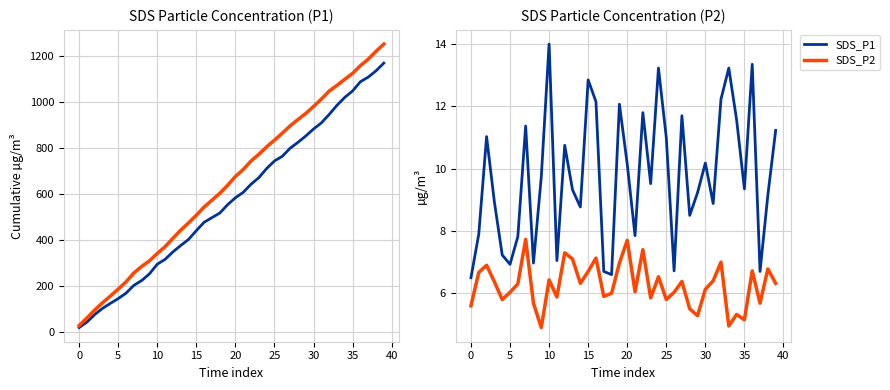

Which has a higher value, 40 or 0?

40